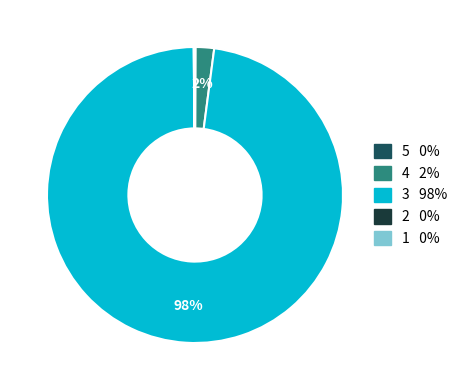

Which slice is the largest?

3